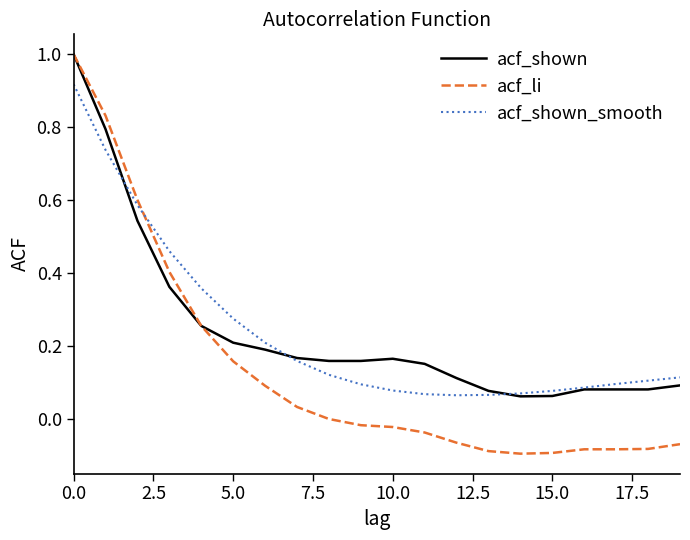

What is the maximum value shown in the chart?

1.0